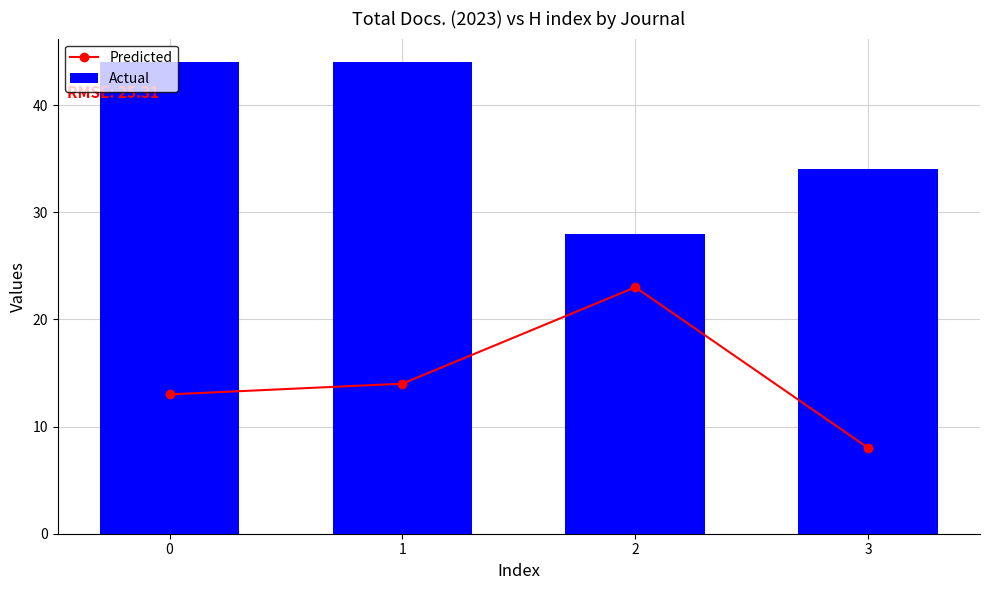

What is the value of the Predicted bar at the 1st from the left?

13